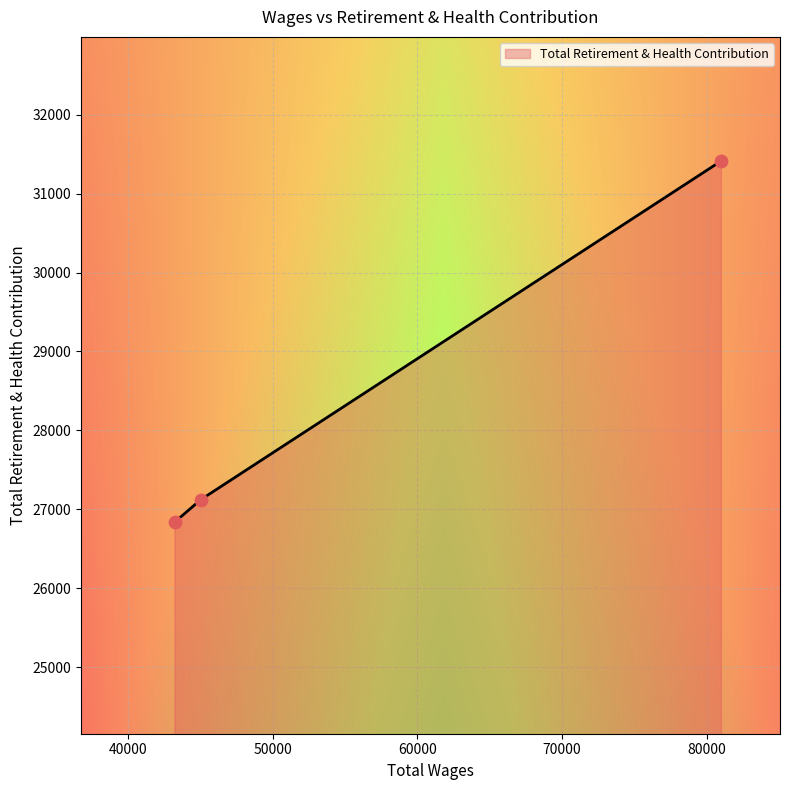

What is the average value?

28459